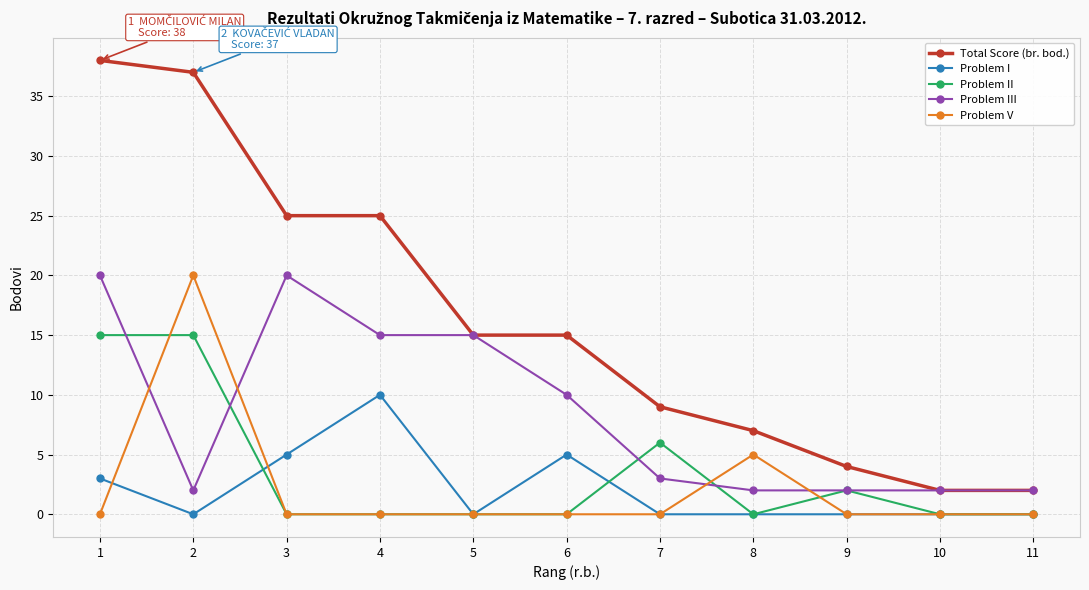

Which series ends up on top after the final intersection of Problem V and Problem III?

Problem III